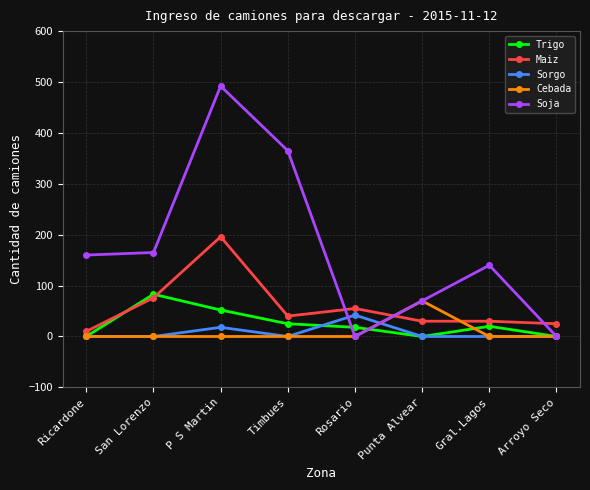

True or false: Maiz and Sorgo intersect in this chart.

False